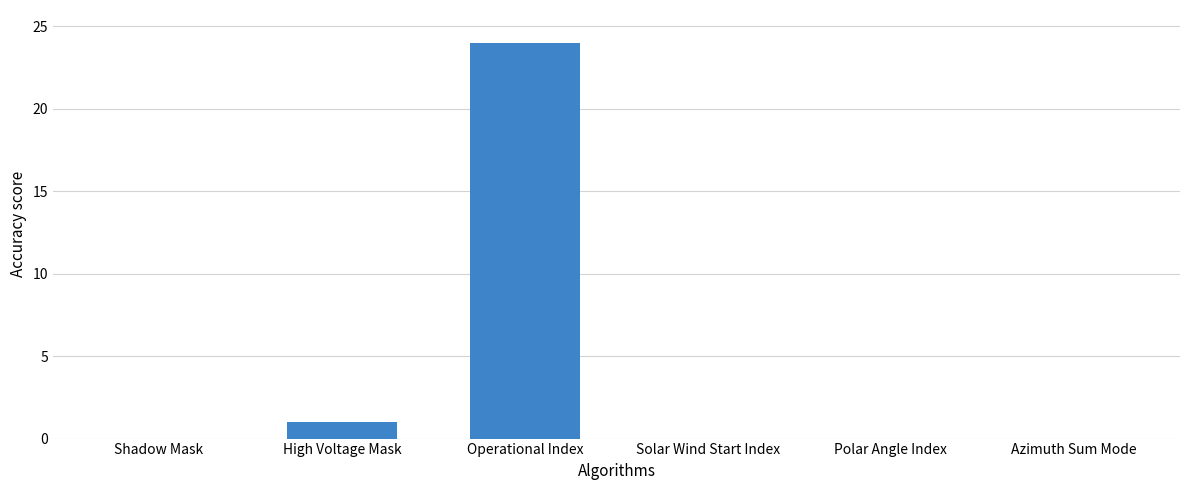

Between Polar Angle Index and High Voltage Mask, which is larger?

High Voltage Mask